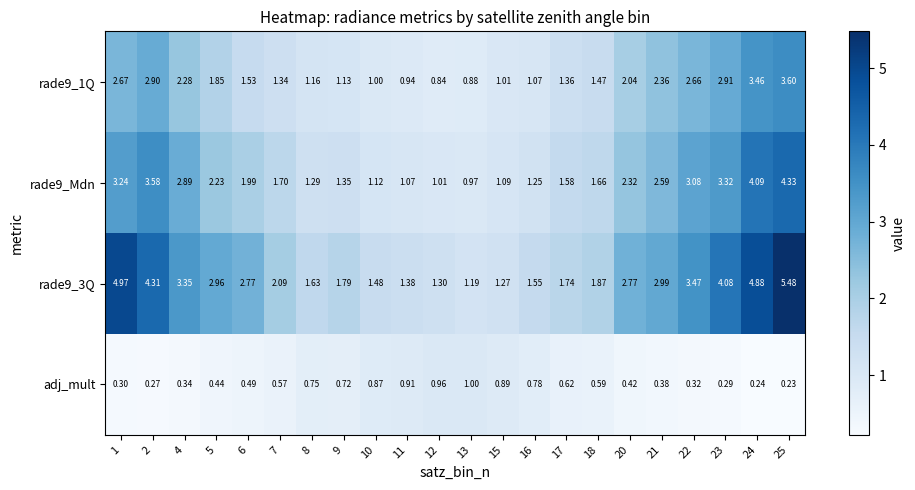

Is the value of rade9_3Q at 21 greater than the value of rade9_1Q at 8?

Yes